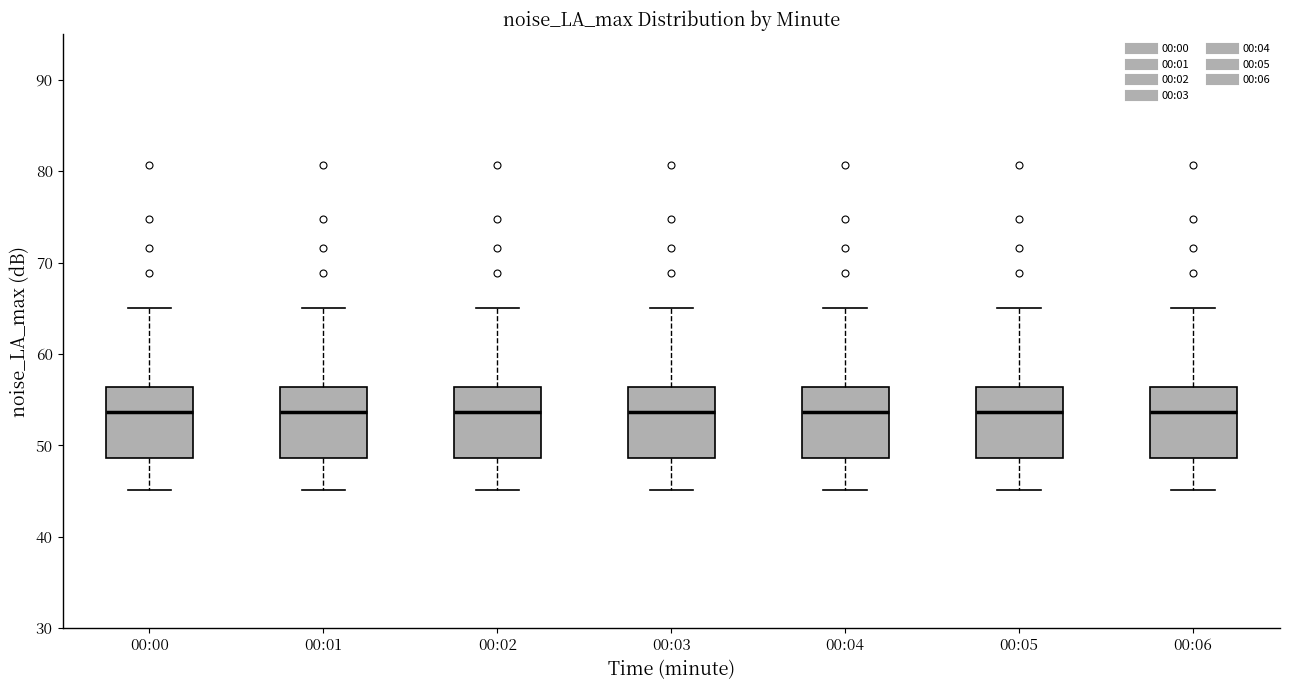

Reading left to right, transcribe this box plot: for each box, give where its median line is, the range the box spans, and where its two whiskers end, as read against the y-axis. The values are not printed on the chart, so give them approximately, as read against the axis.

00:00: median 54, box 49 to 56, whiskers 45 to 65
00:01: median 54, box 49 to 56, whiskers 45 to 65
00:02: median 54, box 49 to 56, whiskers 45 to 65
00:03: median 54, box 49 to 56, whiskers 45 to 65
00:04: median 54, box 49 to 56, whiskers 45 to 65
00:05: median 54, box 49 to 56, whiskers 45 to 65
00:06: median 54, box 49 to 56, whiskers 45 to 65